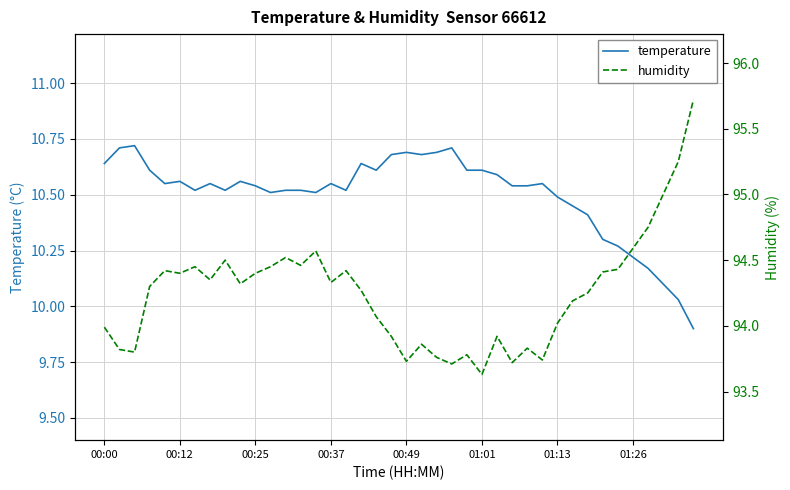

What is the difference between the temperature values at 8 and 22?

0.2